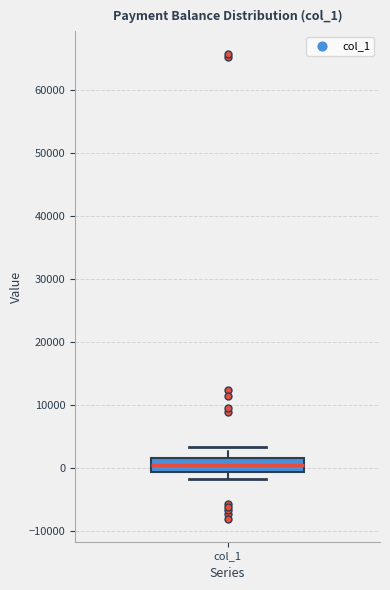

Transcribe this box plot: give where the median line is, the range the box spans, and where the two whiskers end, as read against the y-axis. The values are not printed on the chart, so give them approximately, as read against the axis.

median 1000, box -1000 to 2000, whiskers -2000 to 3000